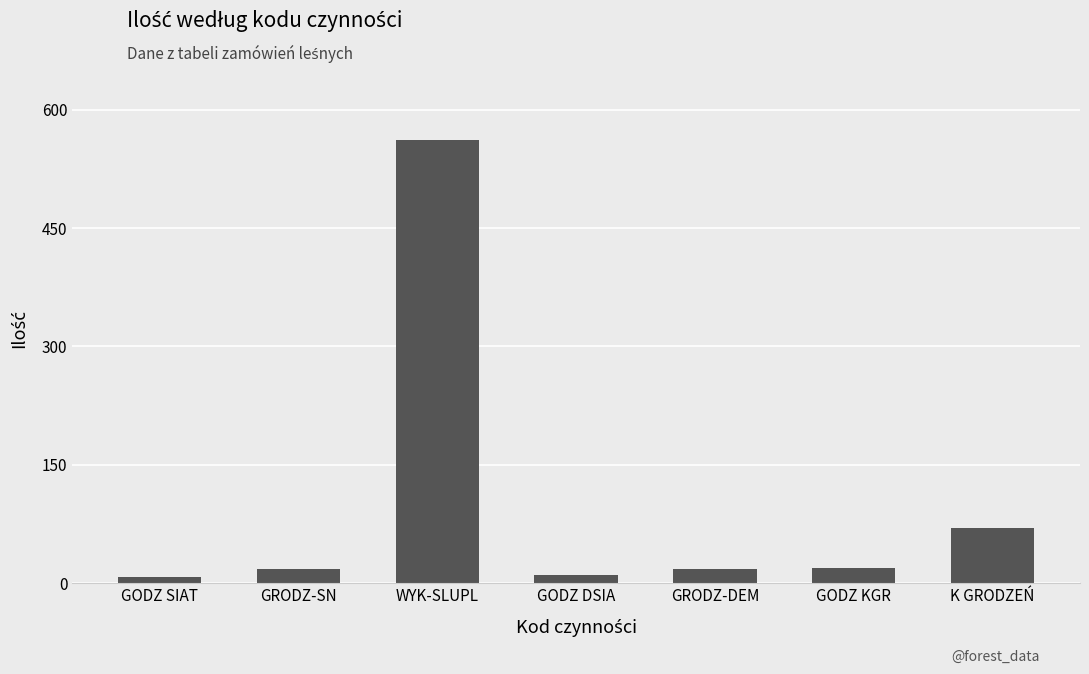

What is the ratio of the value at GRODZ-DEM to the value at GRODZ-SN?

1.0